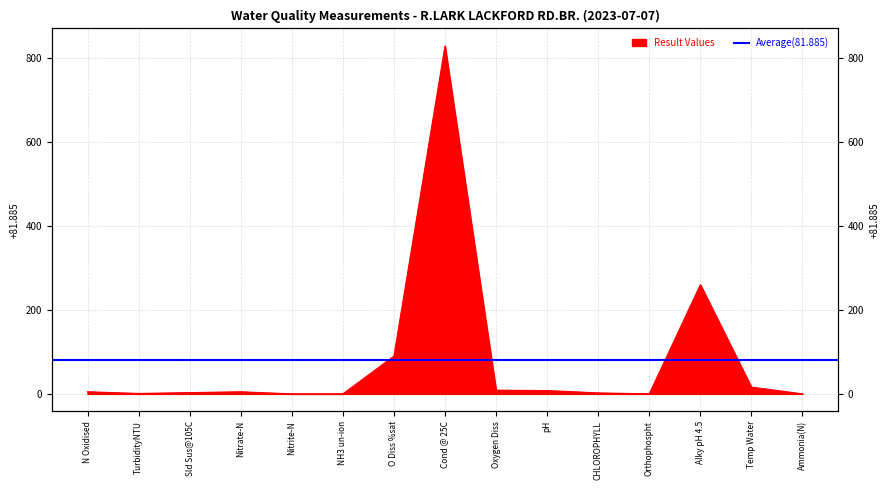

How many interior local peaks (higher than both neighbors) does the data have?

3